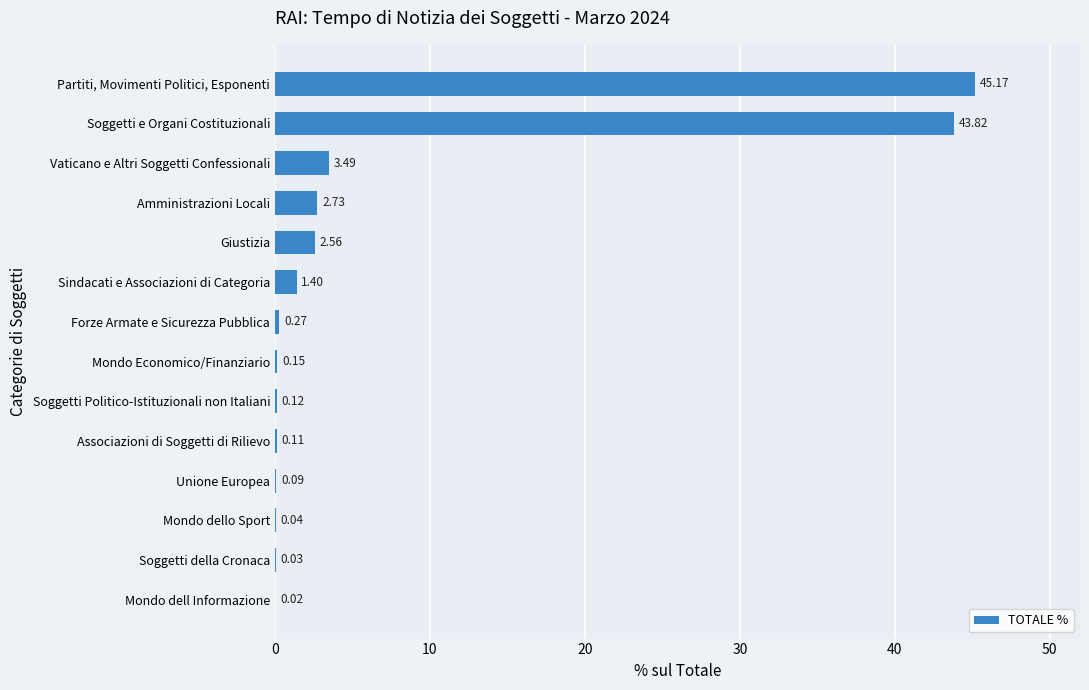

What is the sum of the values at Vaticano e Altri Soggetti Confessionali and Soggetti e Organi Costituzionali?

47.3